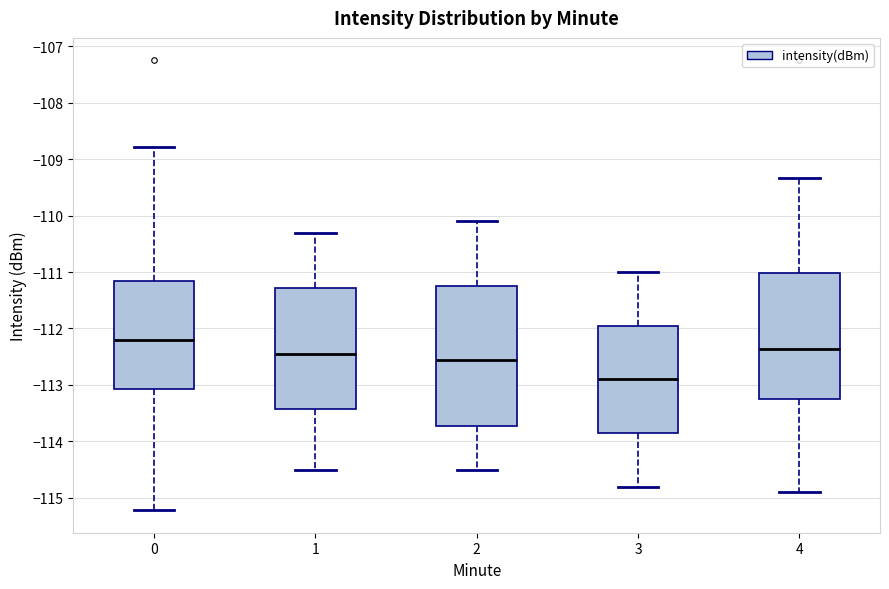

Reading left to right, read every box against the y-axis: the position of its median line, the range the box covers, and the ends of its whiskers. The values are not printed on the chart, so give them approximately, as read against the axis.

0: median -112.2, box -113.1 to -111.2, whiskers -115.2 to -108.8
1: median -112.4, box -113.4 to -111.3, whiskers -114.5 to -110.3
2: median -112.5, box -113.7 to -111.2, whiskers -114.5 to -110.1
3: median -112.9, box -113.8 to -111.9, whiskers -114.8 to -111.0
4: median -112.4, box -113.2 to -111.0, whiskers -114.9 to -109.3